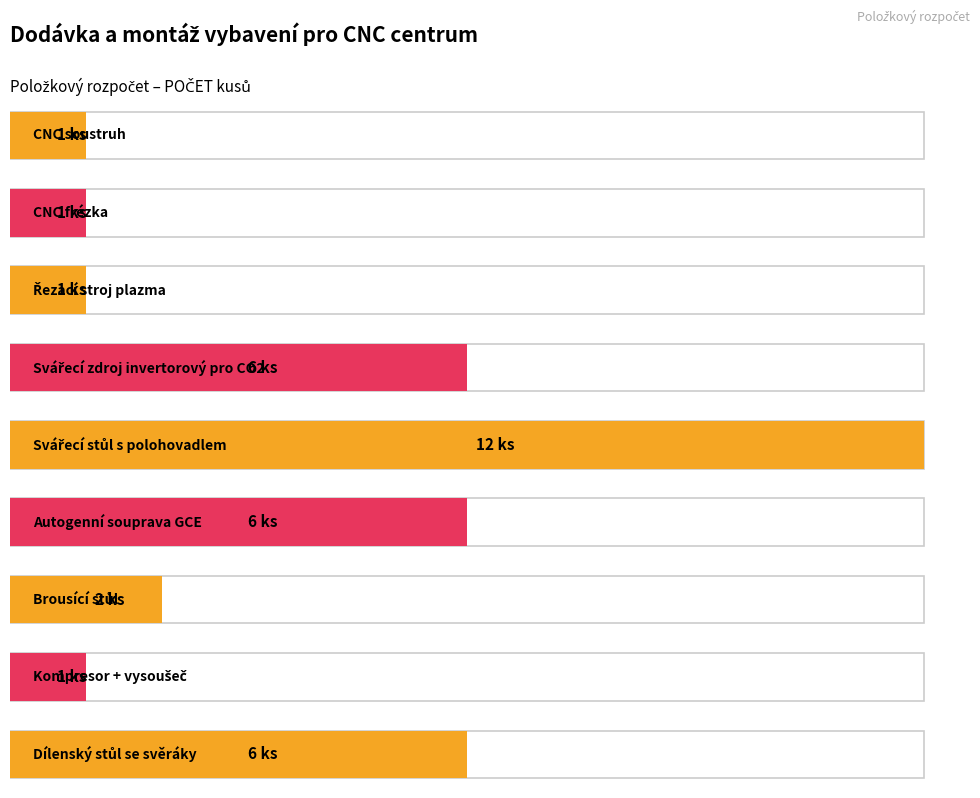

The value at Brousící stůl is 2. True or false?

True